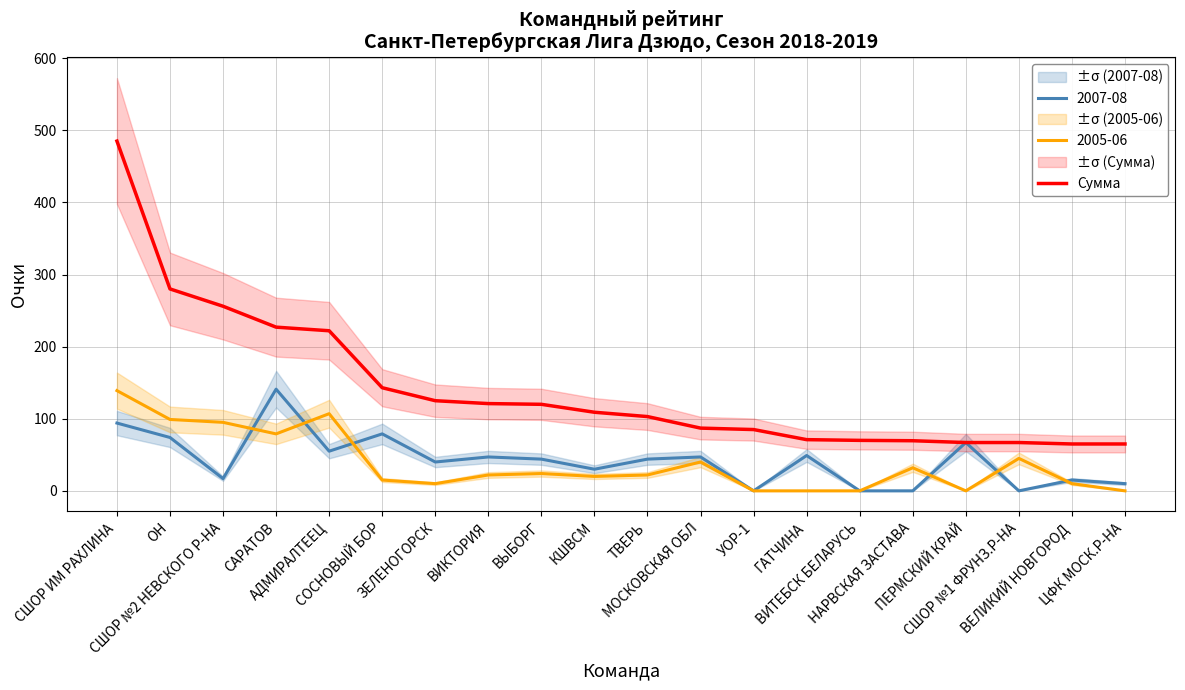

What is the sum of the values at ВЕЛИКИЙ НОВГОРОД and АДМИРАЛТЕЕЦ?

287.0